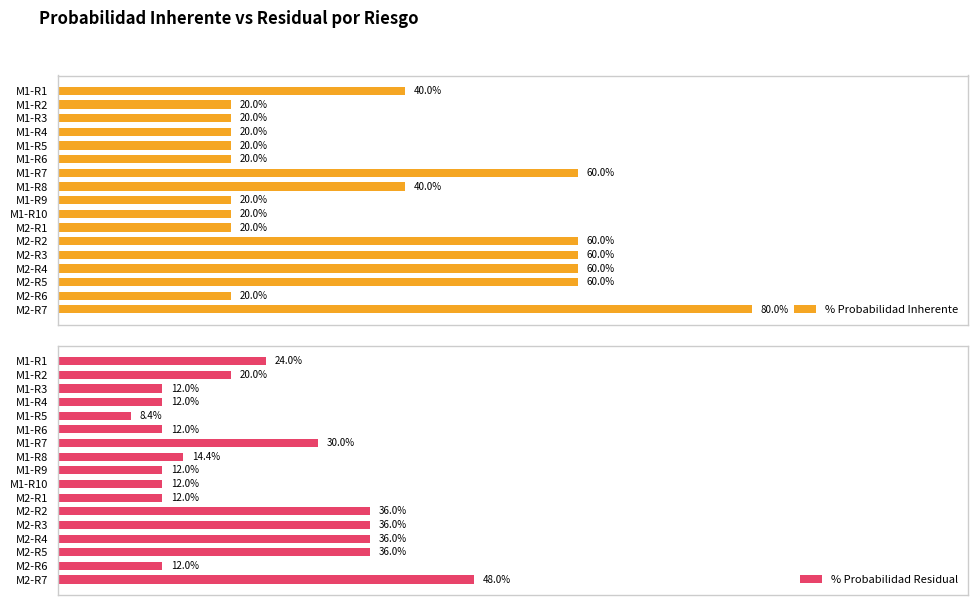

Reading left to right, extract all data points from this chart.

% Probabilidad Inherente: 0.4	0.2	0.2	0.2	0.2	0.2	0.6	0.4	0.2	0.2	0.2	0.6	0.6	0.6	0.6	0.2	0.8
% Probabilidad Residual: 0.2	0.2	0.1	0.1	0.1	0.1	0.3	0.1	0.1	0.1	0.1	0.4	0.4	0.4	0.4	0.1	0.5